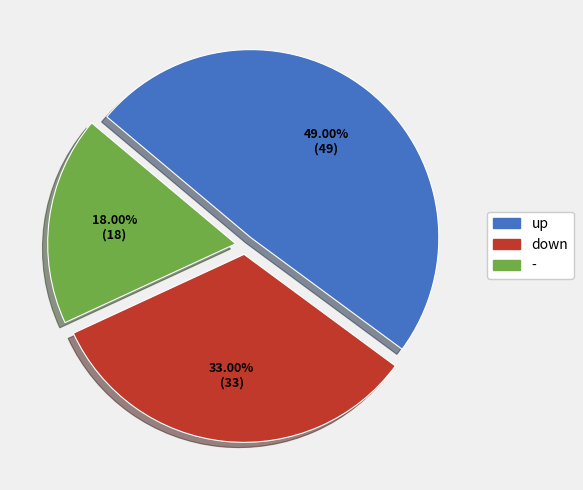

How much of the chart is everything except down?

67.0%